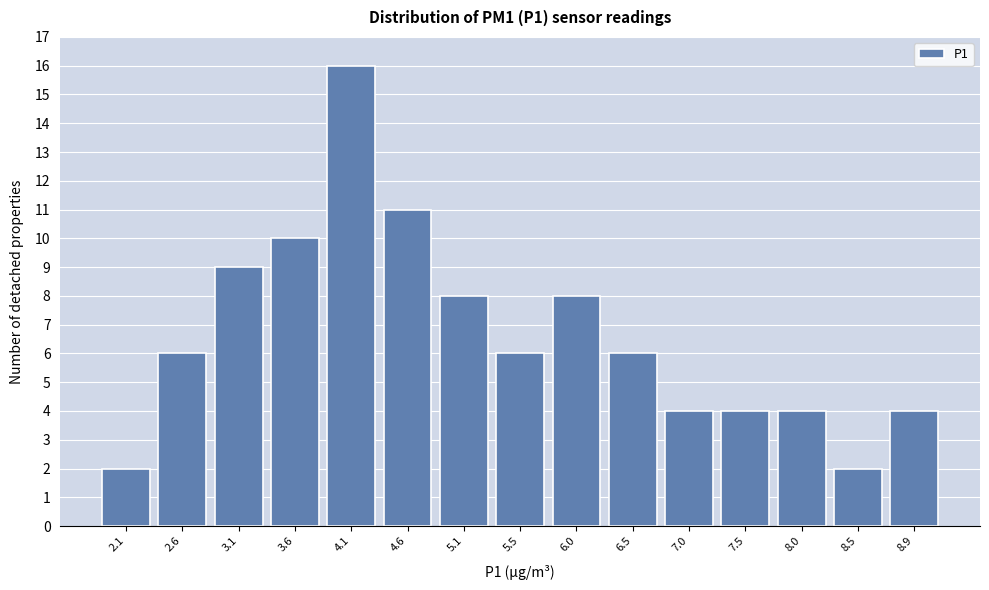

Reading right to left, what are all the values shown in this chart?

8.9=4	8.5=2	8.0=4	7.5=4	7.0=4	6.5=6	6.0=8	5.5=6	5.1=8	4.6=11	4.1=16	3.6=10	3.1=9	2.6=6	2.1=2